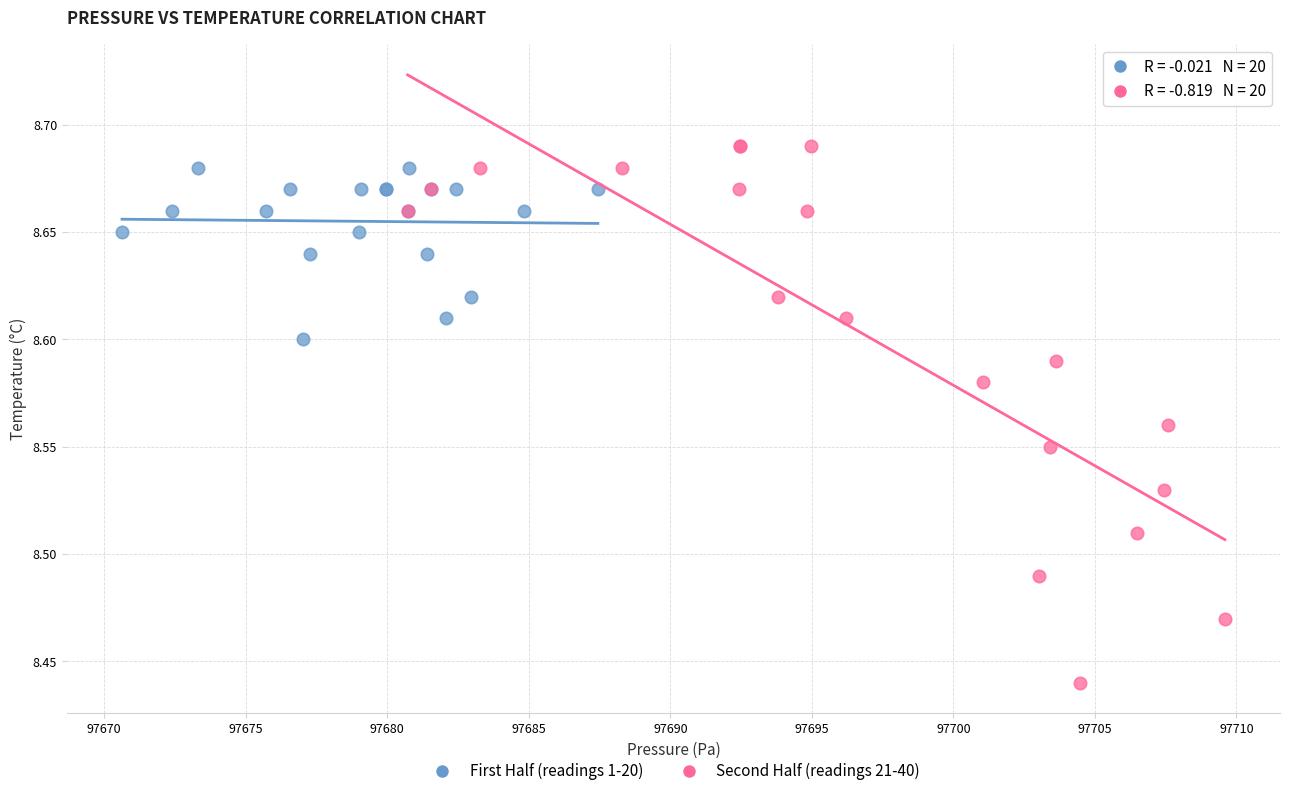

Which series has the largest Y range (max minus min)?

Second Half (readings 21-40)